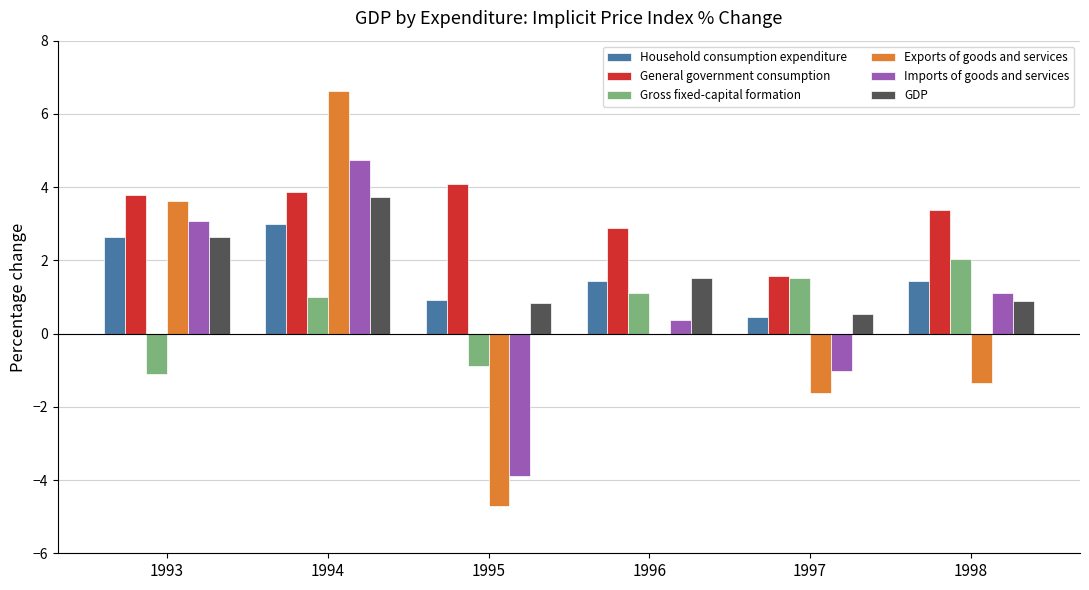

At which label does Exports of goods and services reach its peak?

1994